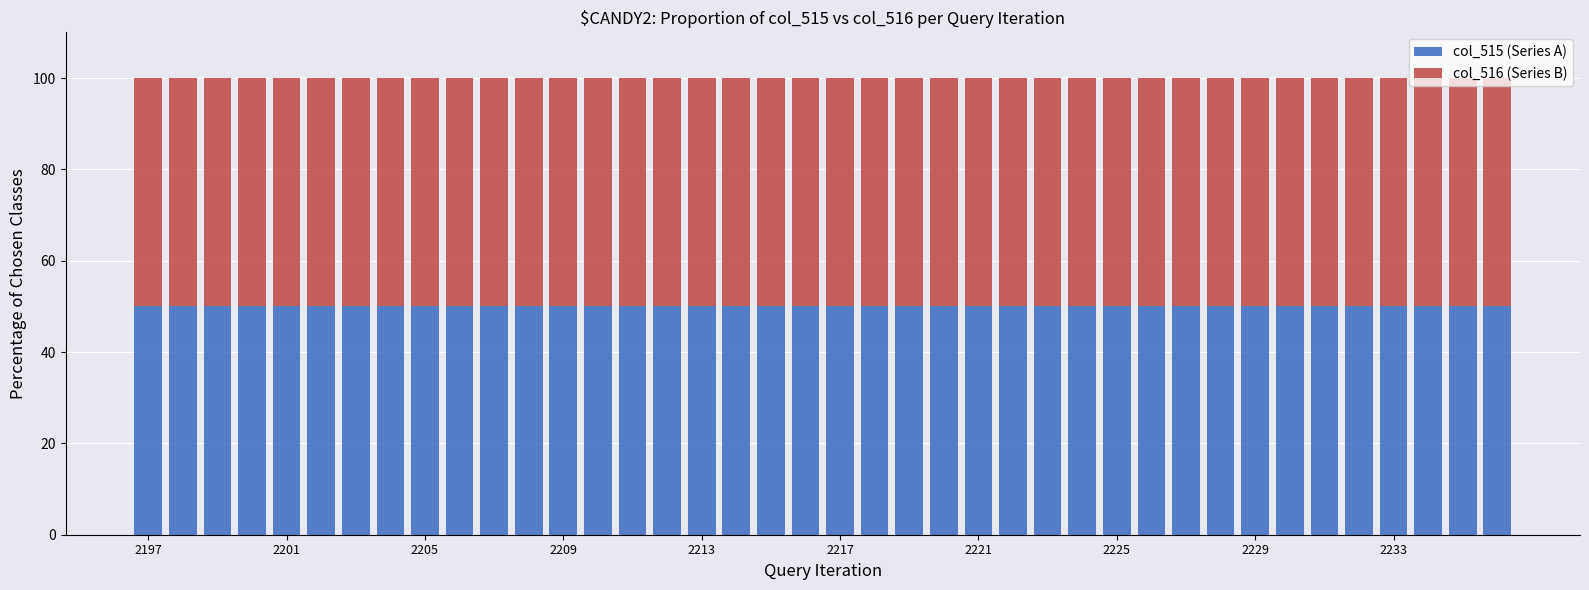

Are the bars grouped side by side (vs. stacked)?

No